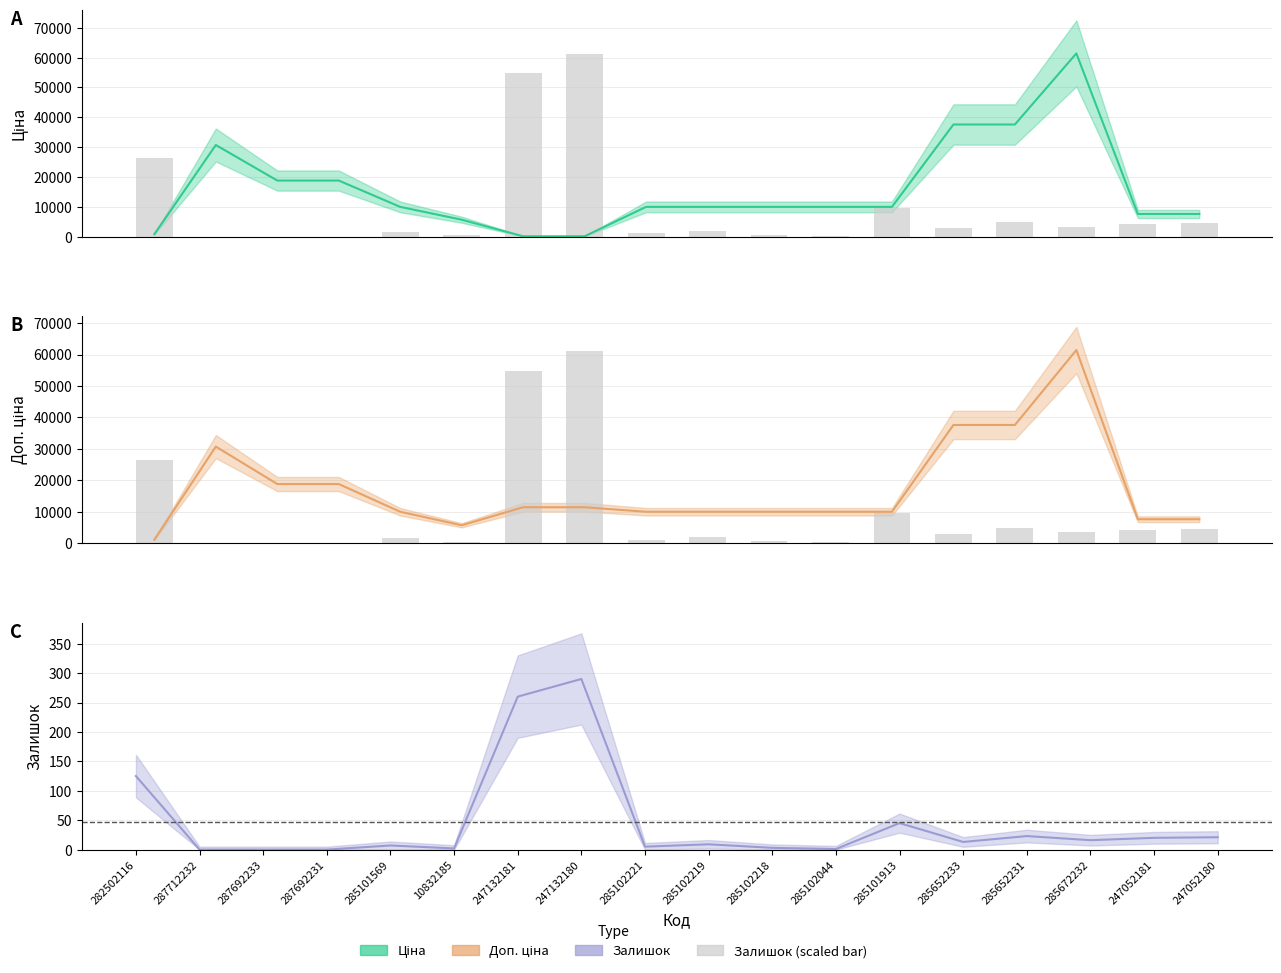

How many bars are there in total?

18